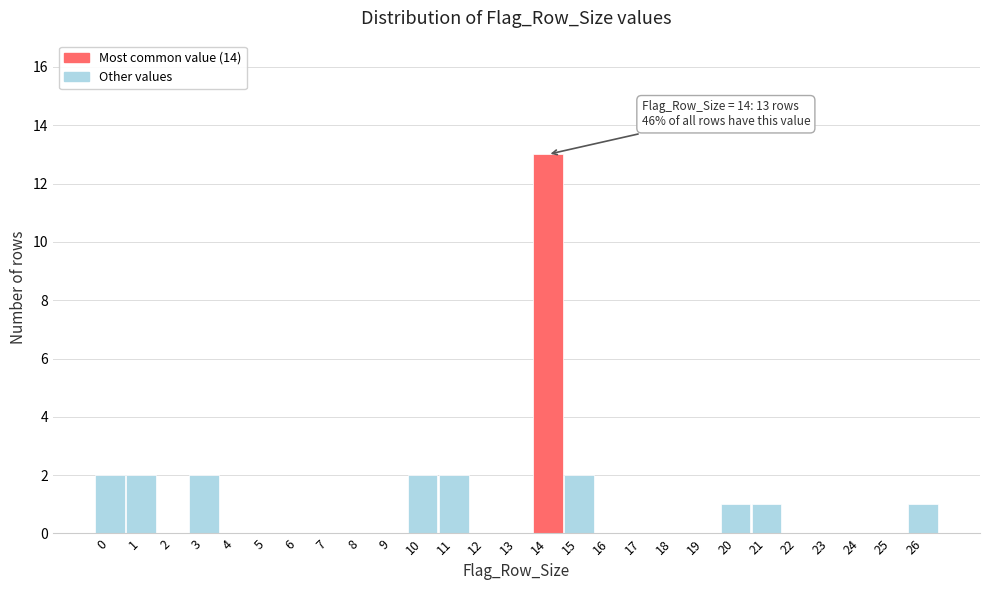

Over which range of the x-axis is the bar tallest?

13.5 to 14.5